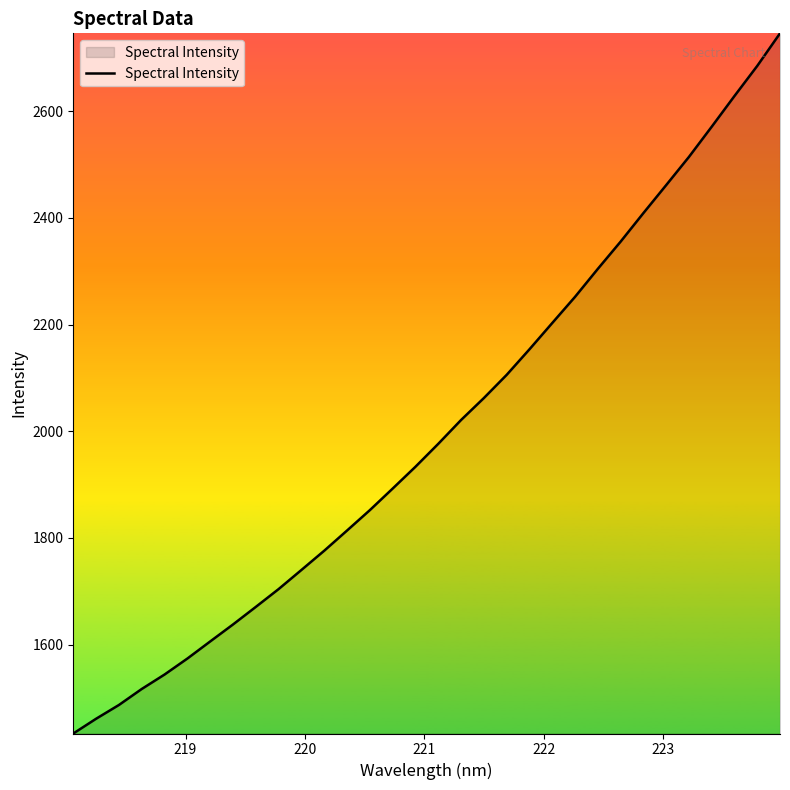

What is the greatest value displayed?

2745.8